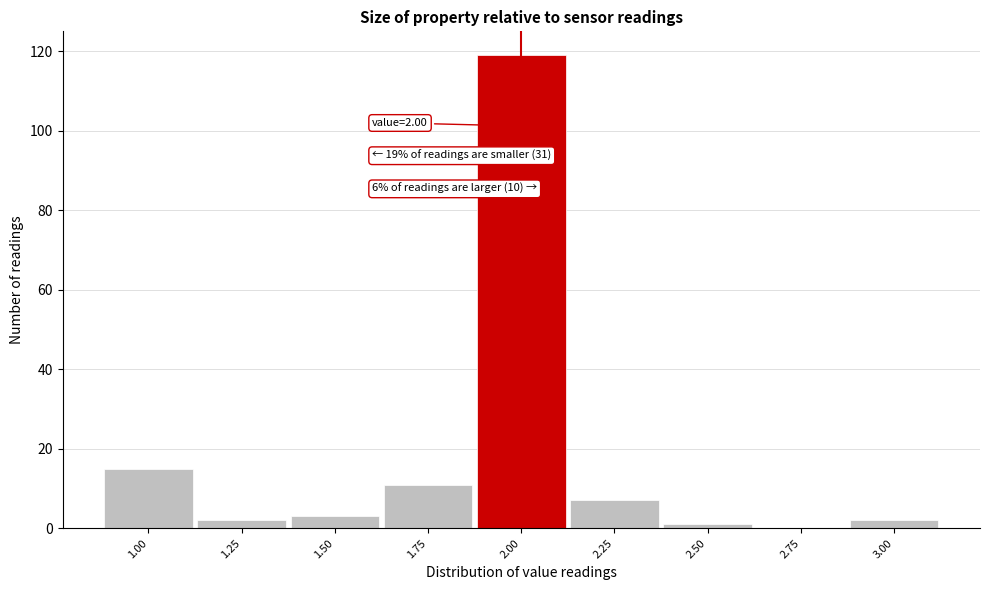

Which range on the x-axis has the tallest bar?

1.875 to 2.125